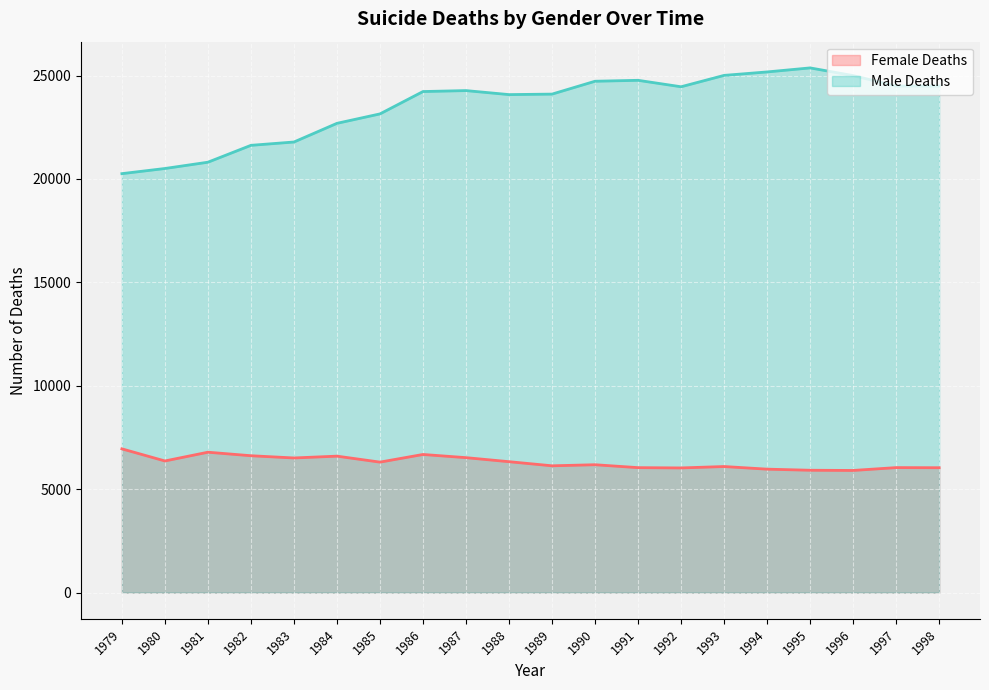

What is the difference between the second highest and second lowest values in the Female Deaths series?

872